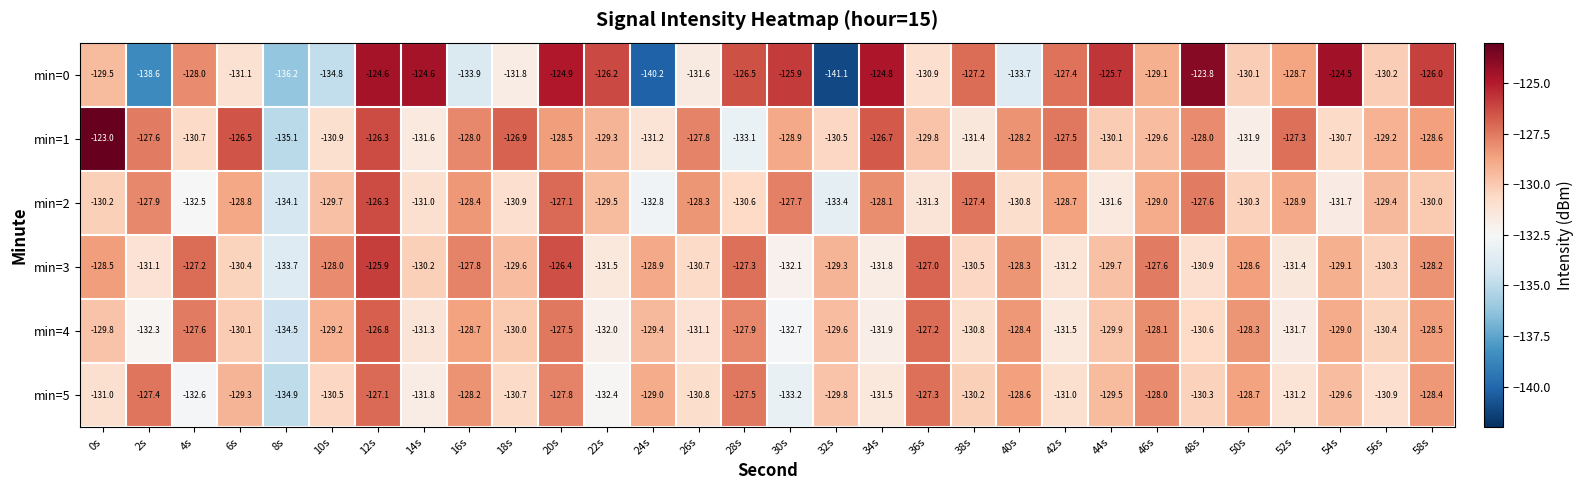

Is it true that min=2 equals -127.7 at 30s?

True